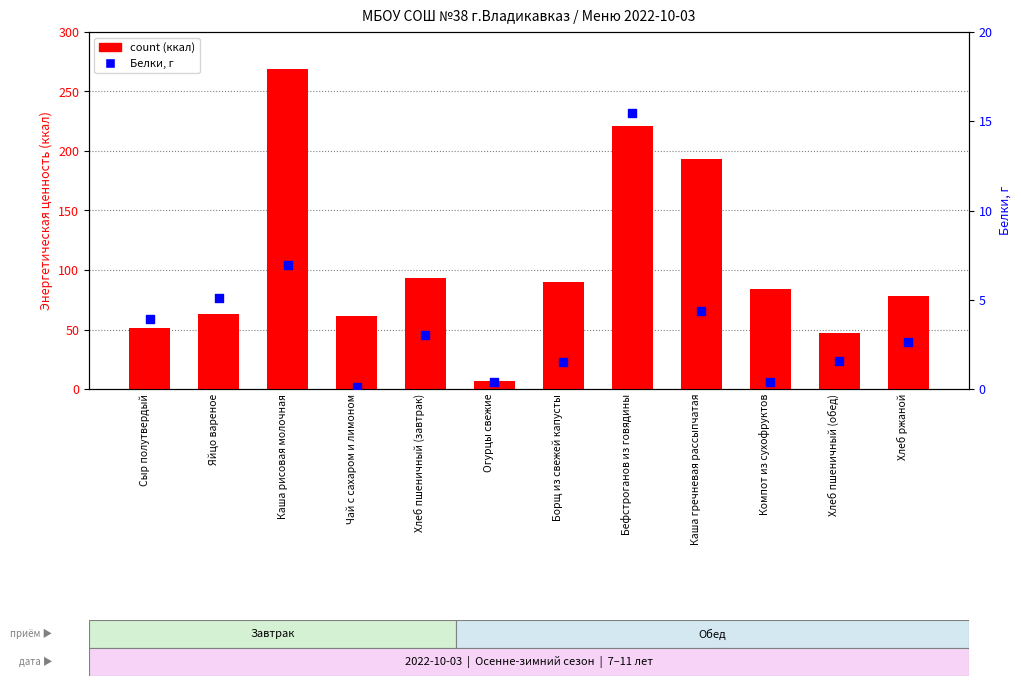

Is the value of Белки, г at Хлеб пшеничный (обед) greater than the value of count (kcal) at Чай с сахаром и лимоном?

No